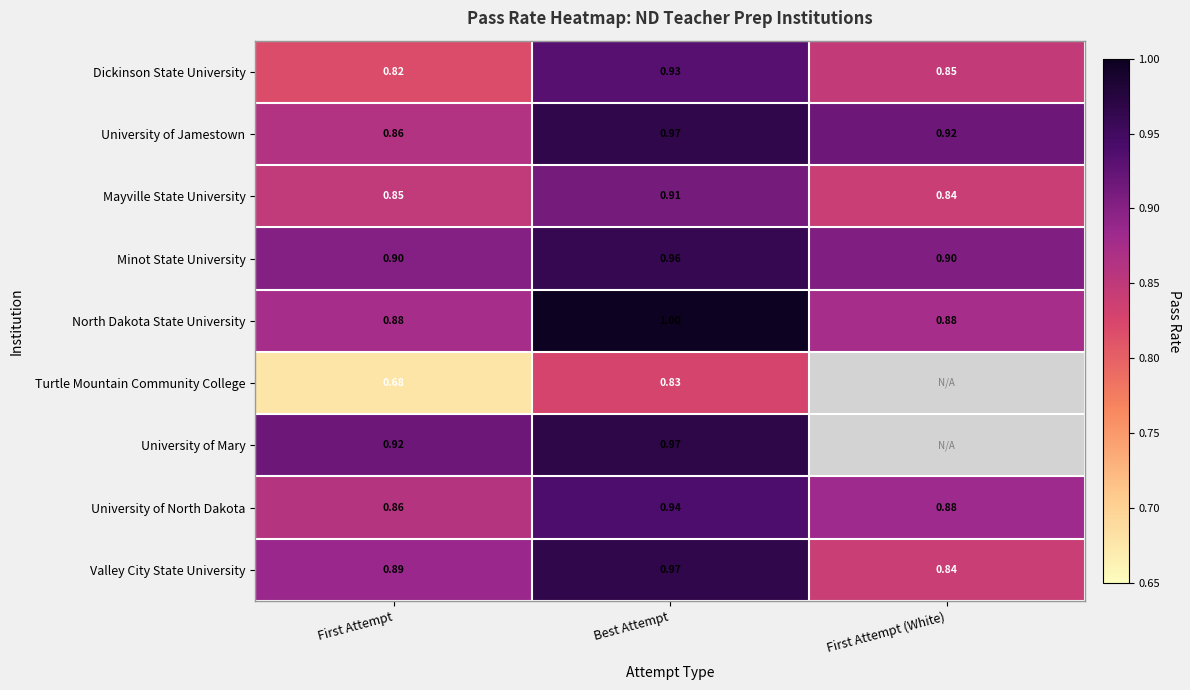

List the labels in order of University of North Dakota value, smallest first.

First Attempt, First Attempt (White), Best Attempt